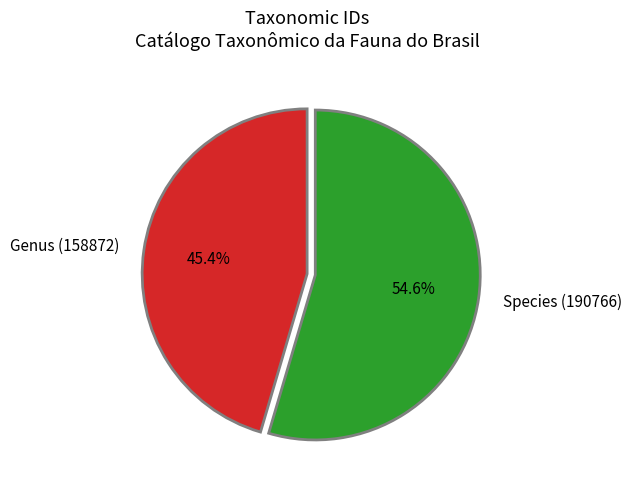

Between Species (190766) and Genus (158872), which is larger?

Species (190766)